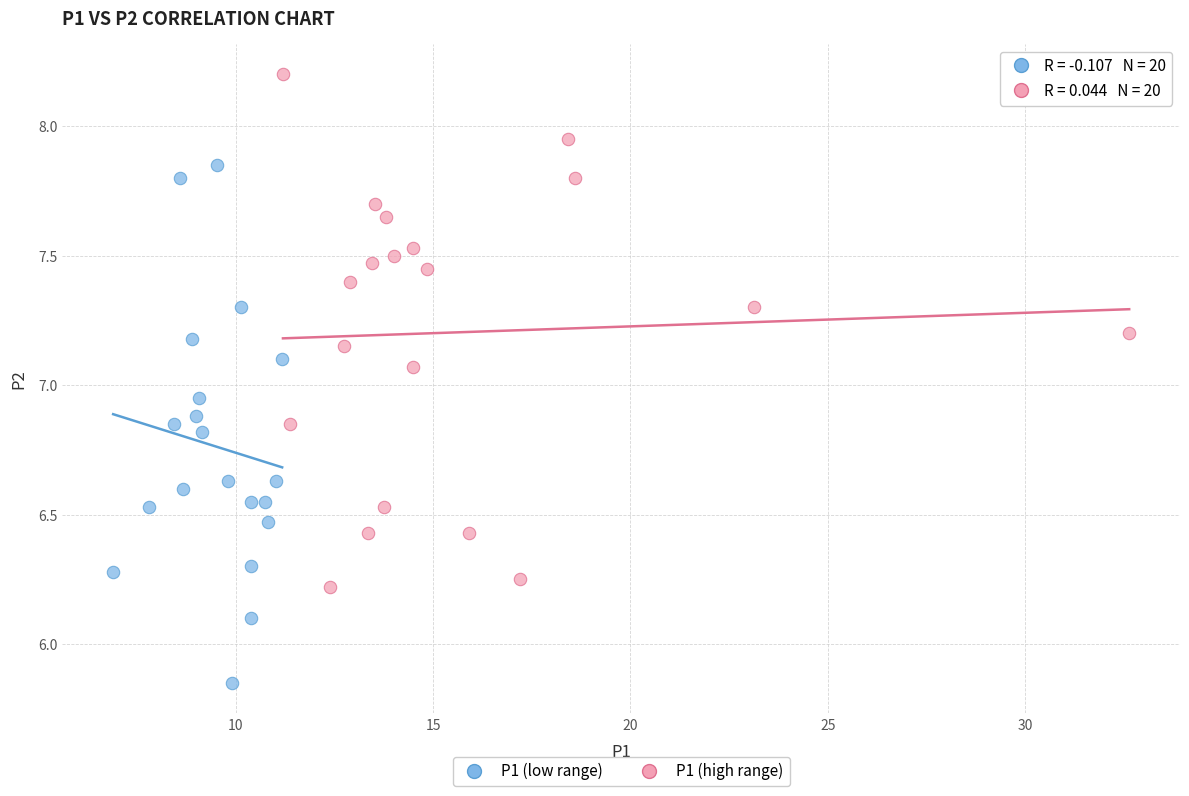

Which series reaches the minimum Y coordinate?

P1 (low range)